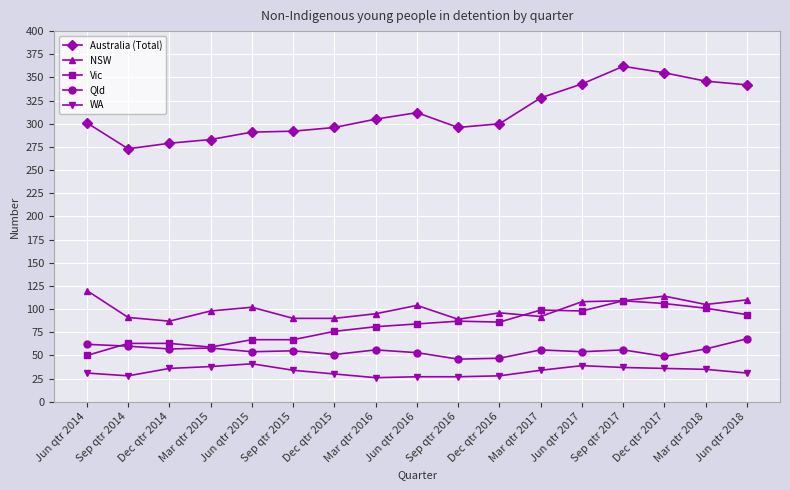

What is the difference between the Vic values at Jun qtr 2015 and Jun qtr 2018?

27